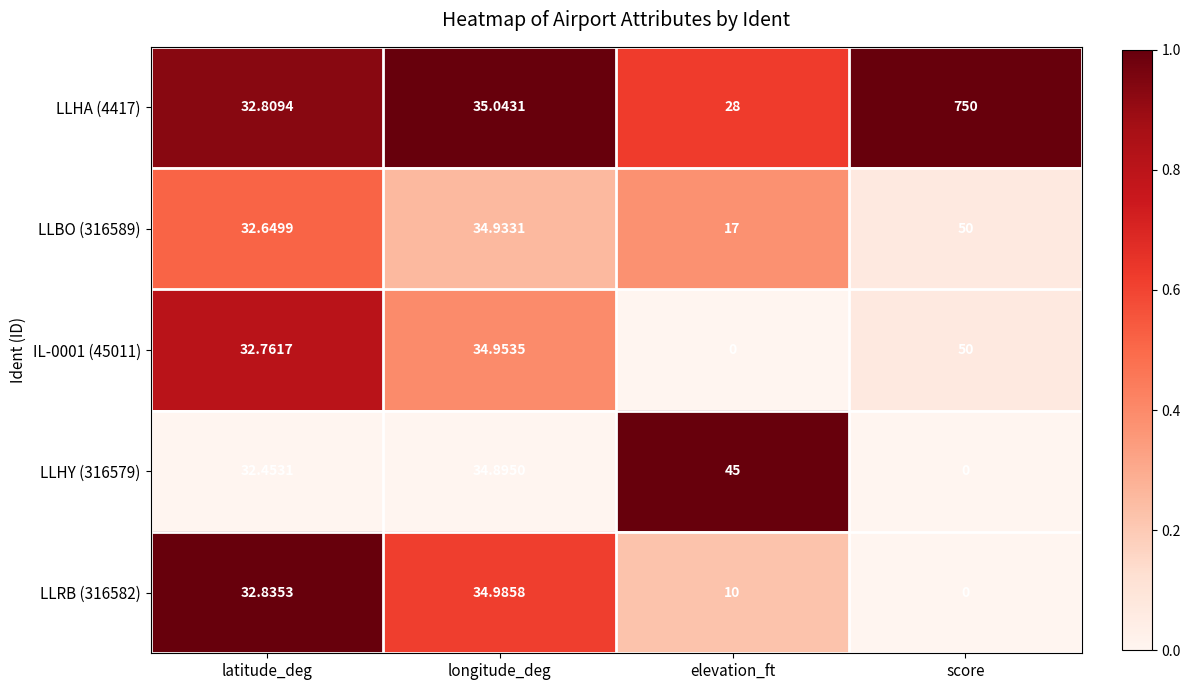

At which label is LLBO (316589) closest to 33?

latitude_deg